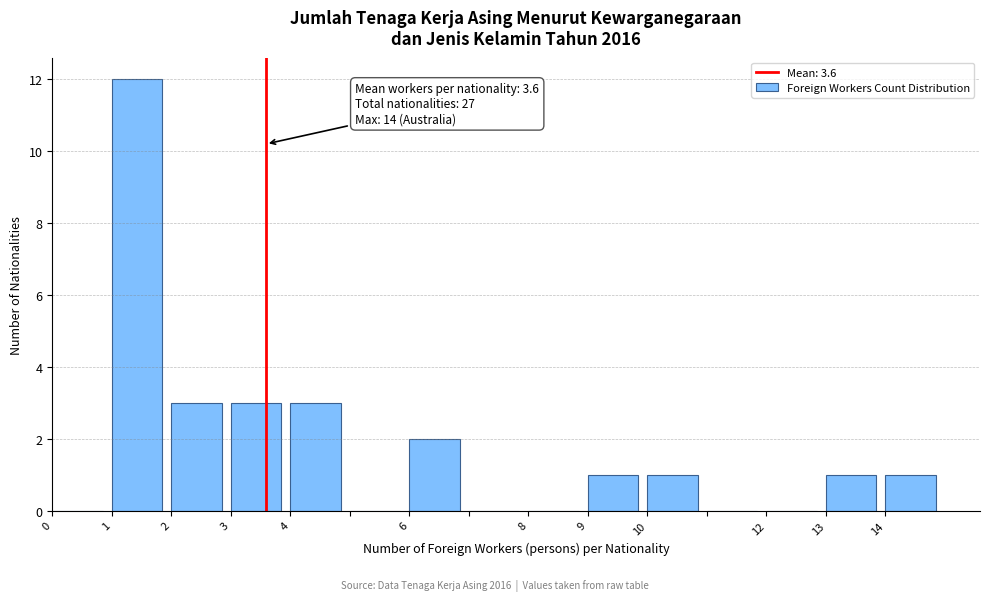

Over which range of the x-axis is the bar tallest?

1 to 2